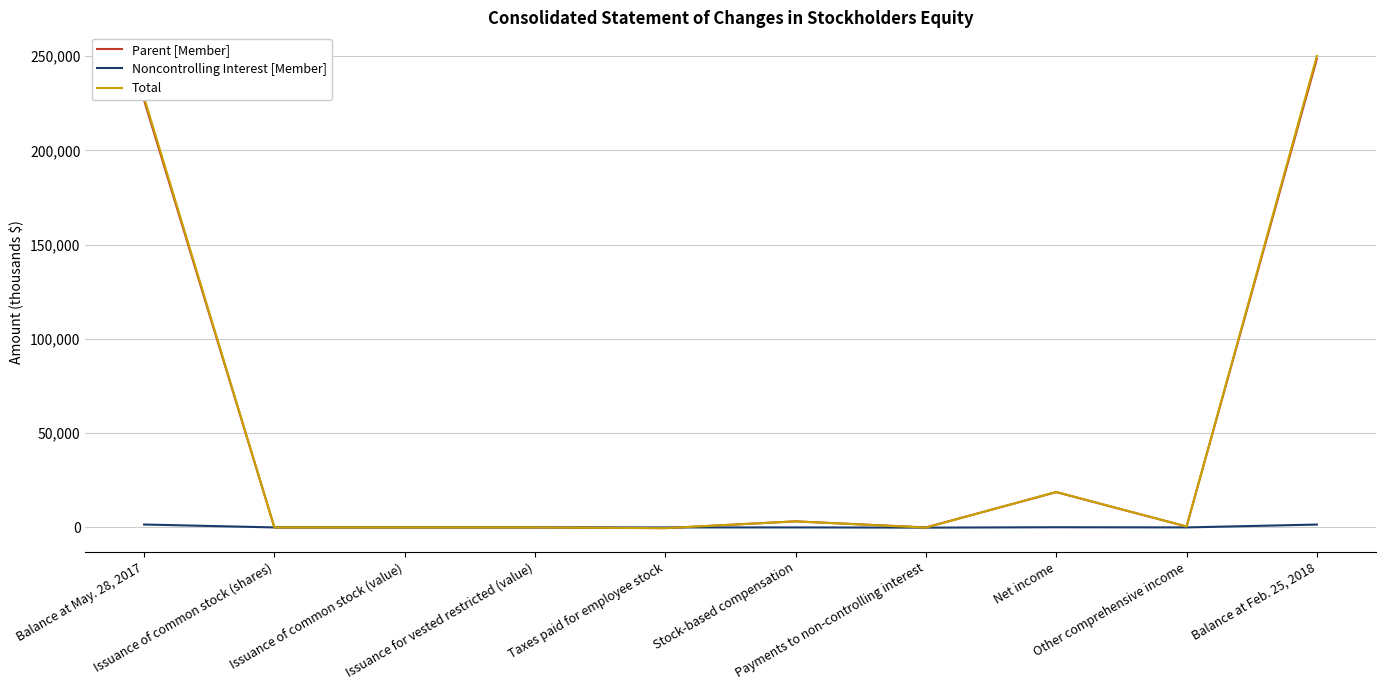

After their last crossing, which series has the higher values: Noncontrolling Interest [Member] or Parent [Member]?

Parent [Member]